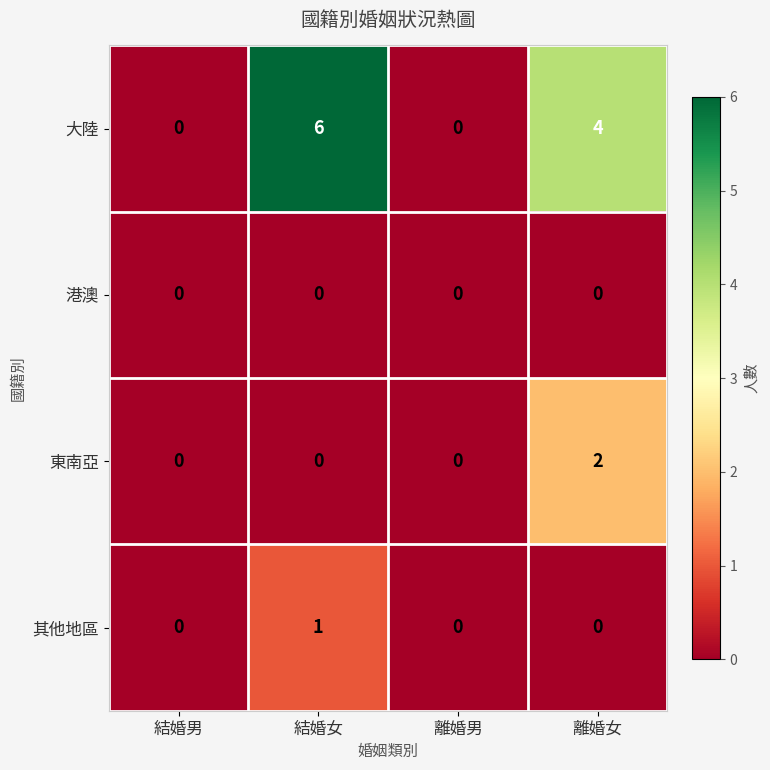

Reading right to left, list all the values displayed in this chart.

大陸: 離婚女=4	離婚男=0	結婚女=6	結婚男=0
港澳: 離婚女=0	離婚男=0	結婚女=0	結婚男=0
東南亞: 離婚女=2	離婚男=0	結婚女=0	結婚男=0
其他地區: 離婚女=0	離婚男=0	結婚女=1	結婚男=0